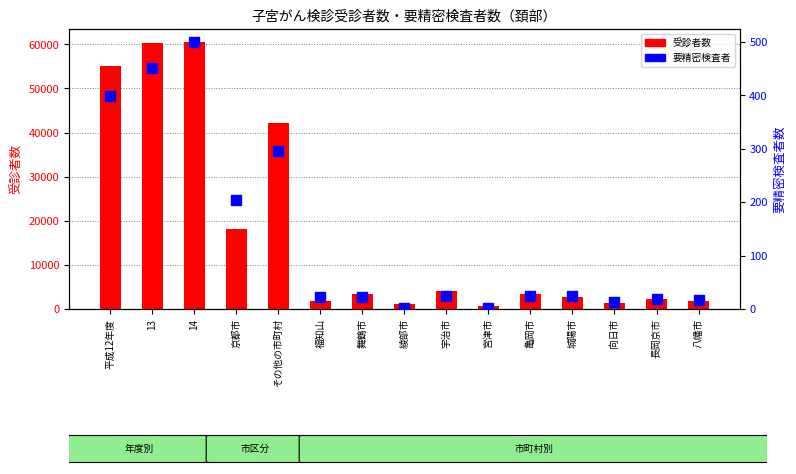

At which category is the sum across all series the highest?

14